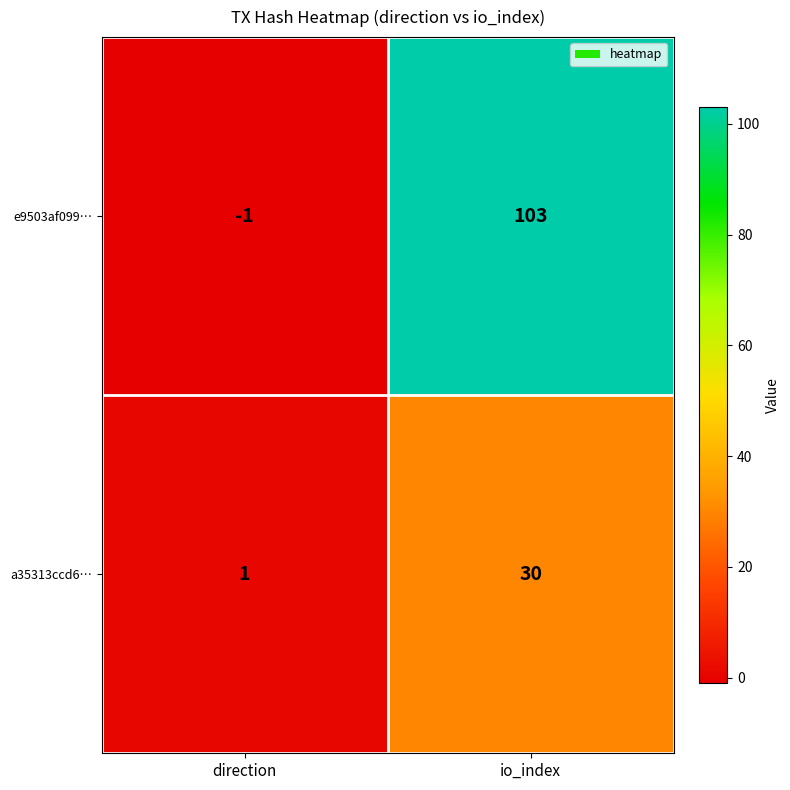

Which series has the largest range (max minus min)?

e9503af099…